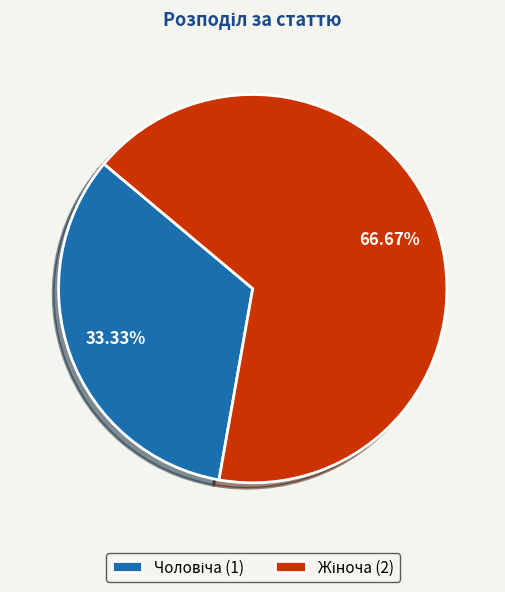

Count the number of slices in the pie.

2